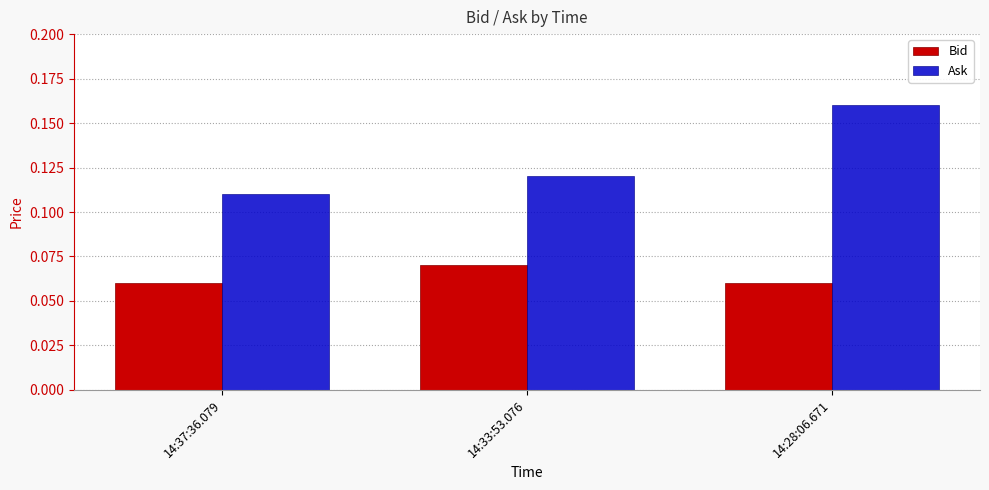

How many Bid values are between 0 and 1?

3